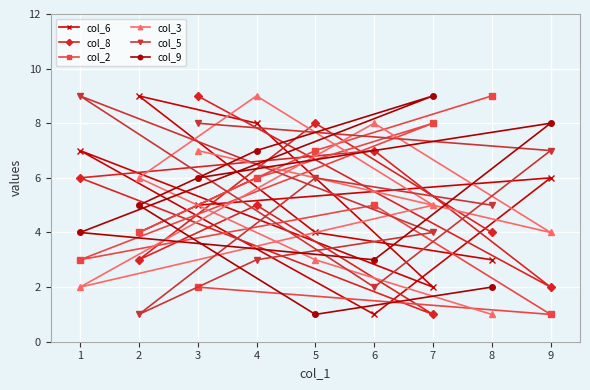

How many data points in col_2 are less than 5?

4